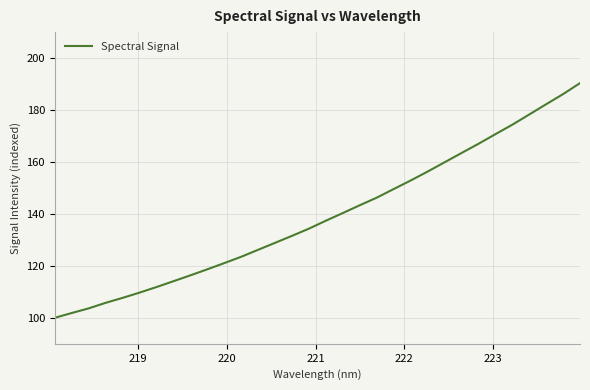

What is the difference between the maximum and minimum values?

90.4